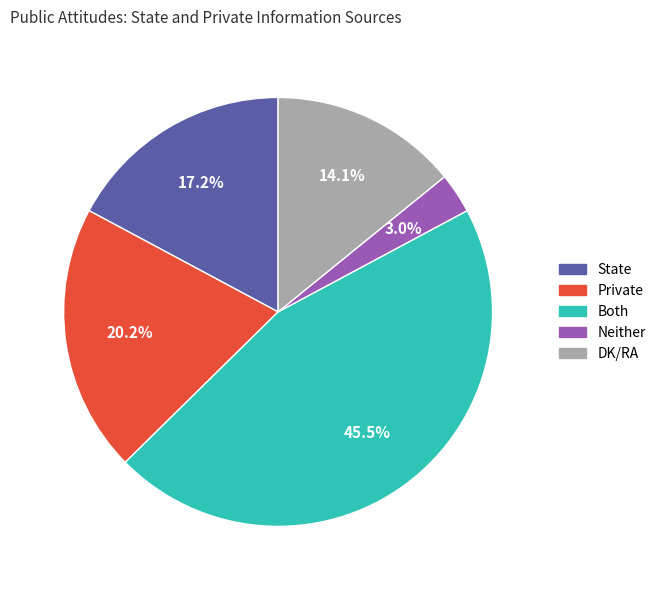

To the nearest percent, what percentage of the pie is State?

17%